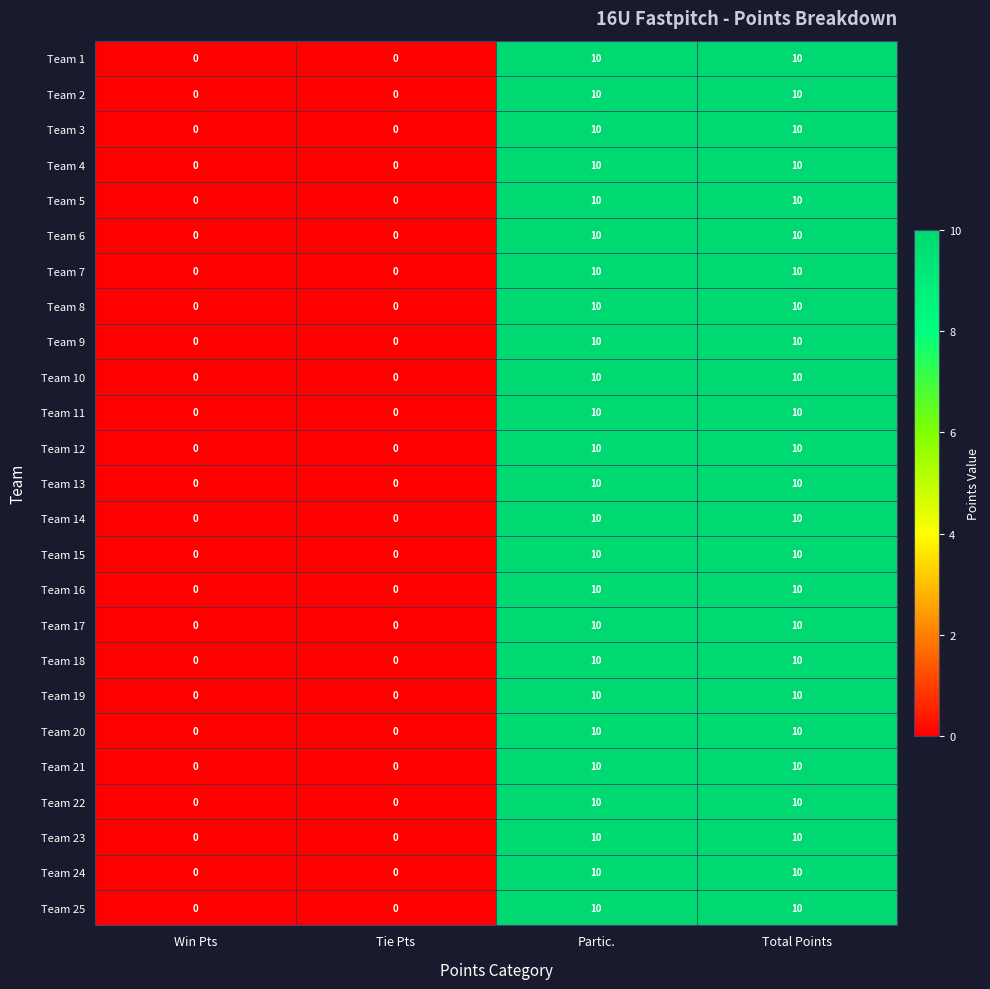

How many data points in Team 3 are less than 10?

2